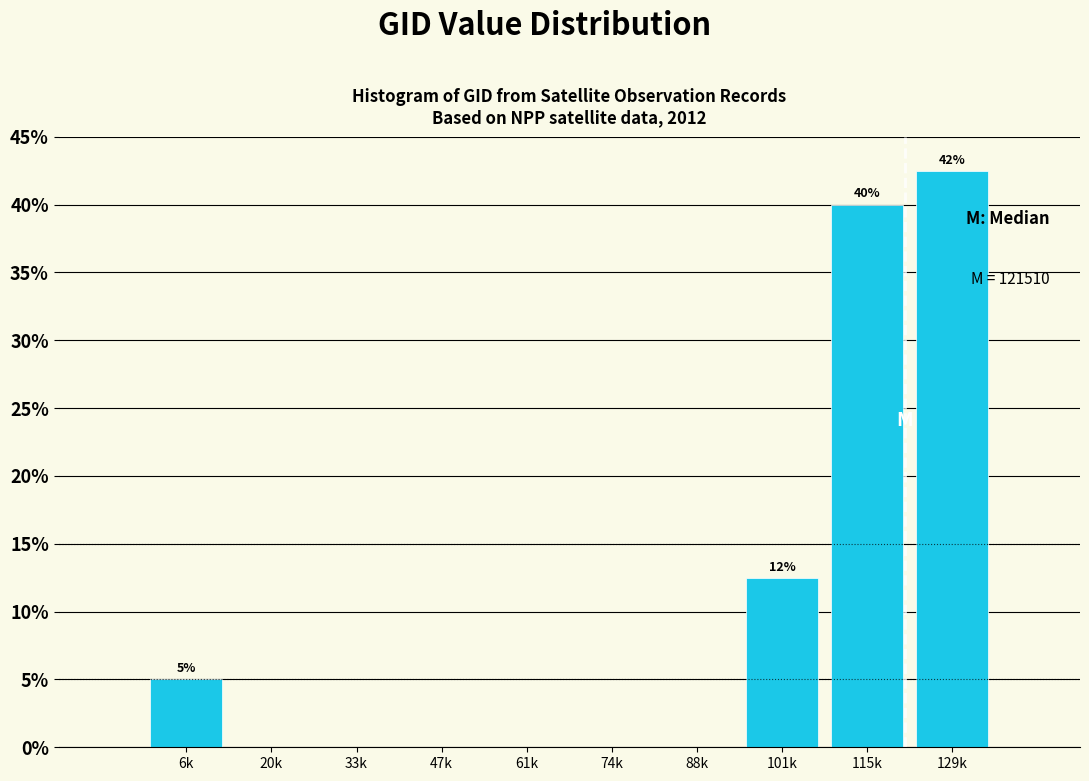

Reading left to right, list all the values displayed in this chart.

6k=5.0	20k=0.0	33k=0.0	47k=0.0	61k=0.0	74k=0.0	88k=0.0	101k=12.5	115k=40.0	129k=42.5